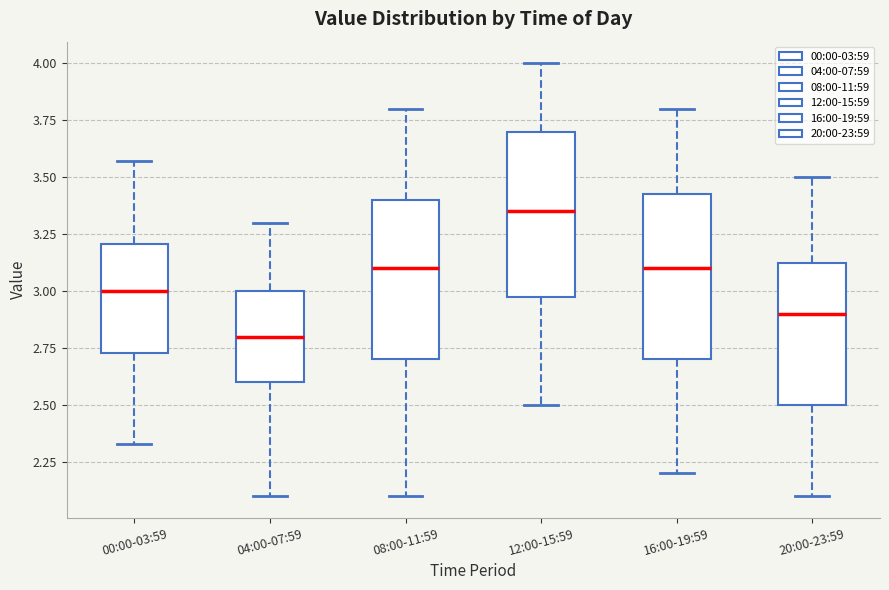

Where does the median line of the box for 16:00-19:59 sit on the y-axis? The values are not printed on the chart, so give them approximately, as read against the axis.

3.10